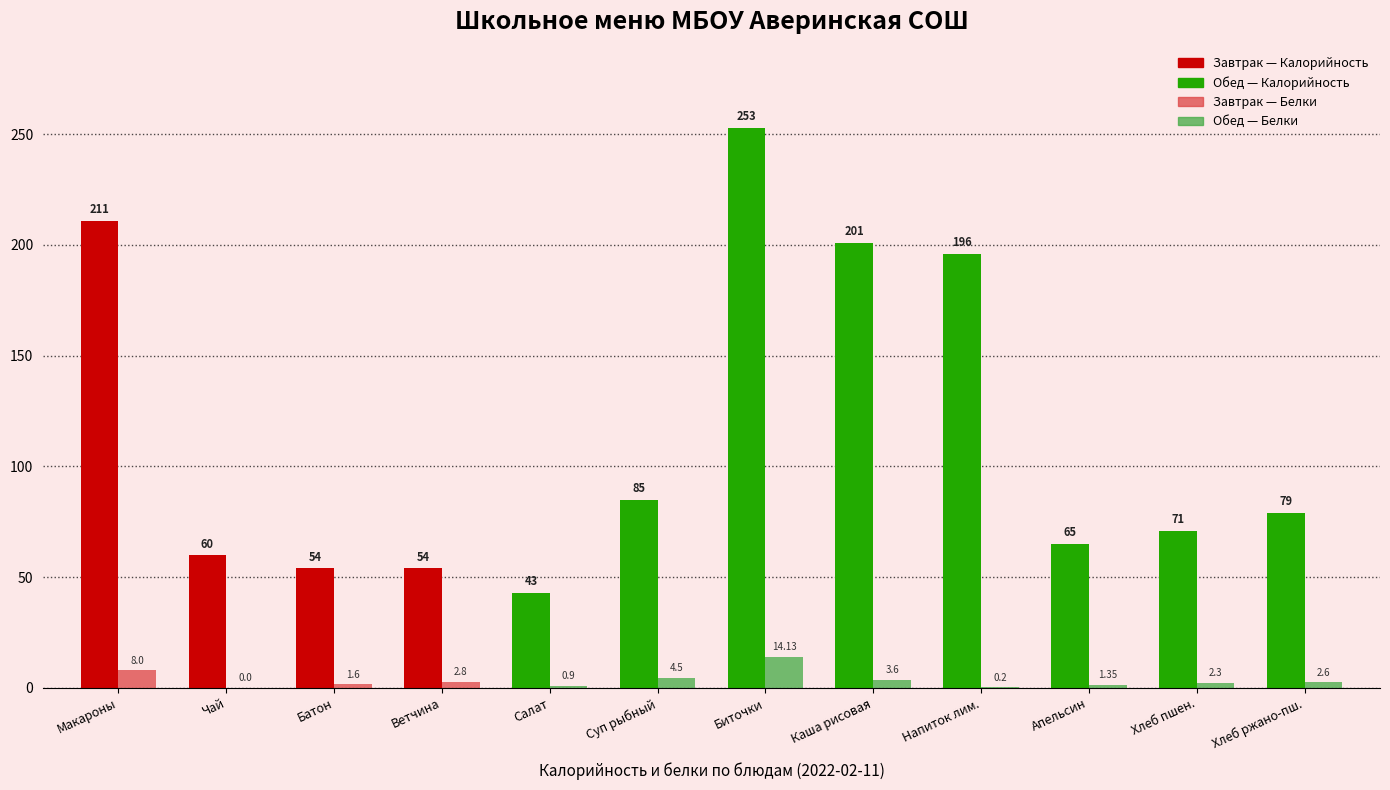

At which category is the sum across all series the highest?

Биточки